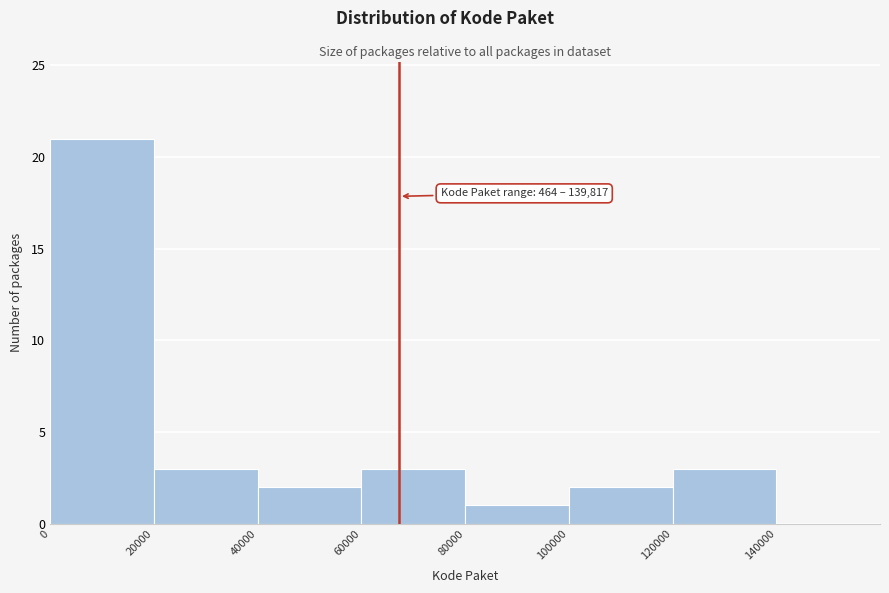

Which range on the x-axis has the tallest bar?

0 to 20000